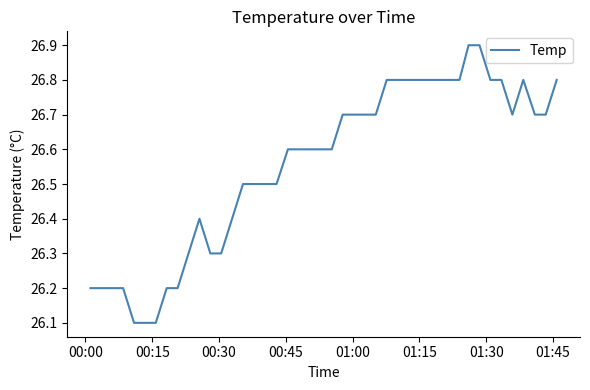

Reading right to left, list all the values displayed in this chart.

26.8	26.7	26.7	26.8	26.7	26.8	26.8	26.9	26.9	26.8	26.8	26.8	26.8	26.7	26.7	26.7	26.7	26.6	26.6	26.6	26.6	26.5	26.5	26.5	26.5	26.4	26.3	26.3	26.4	26.3	26.2	26.2	26.1	26.1	26.1	26.2	26.2	26.2	26.2